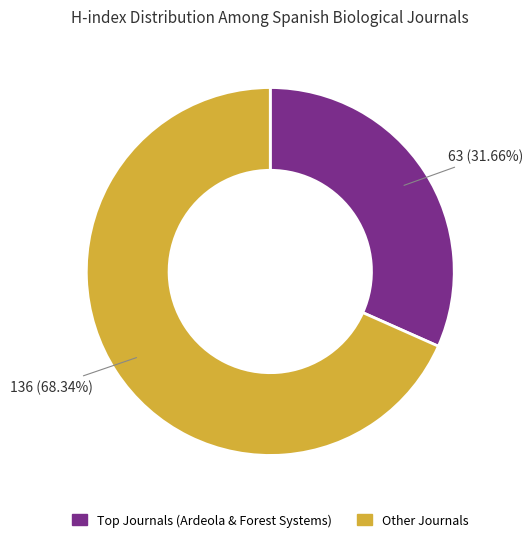

Does any single category account for the majority?

Yes